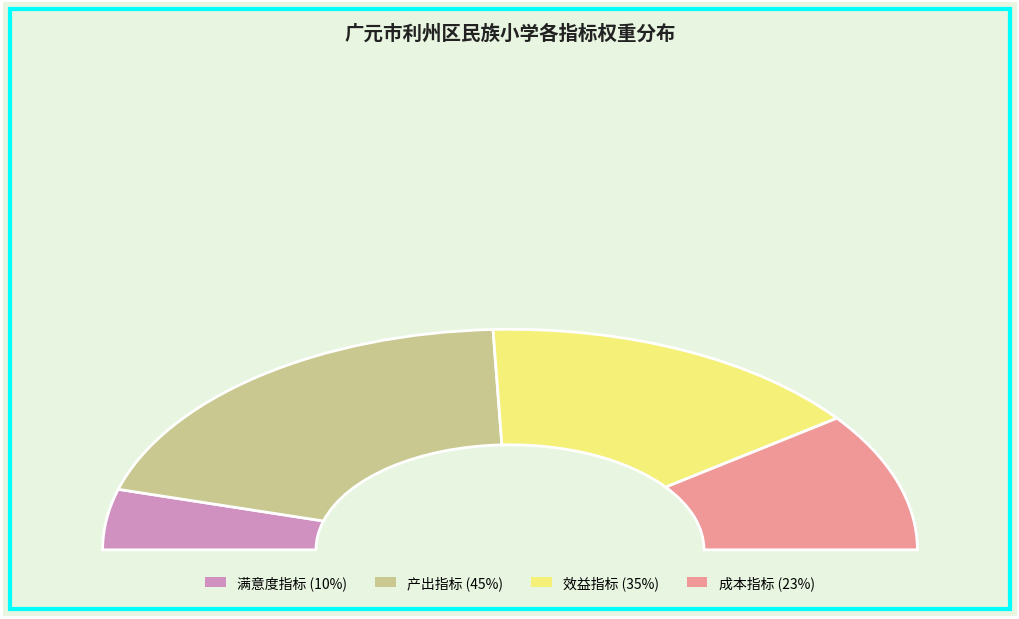

Count the number of slices in the pie.

4